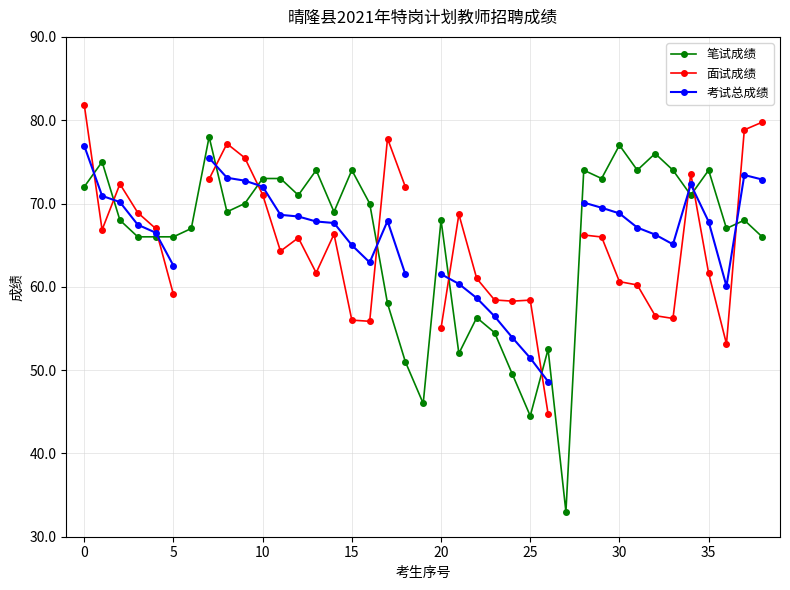

How many values in the 面试成绩 series are below 66?

19